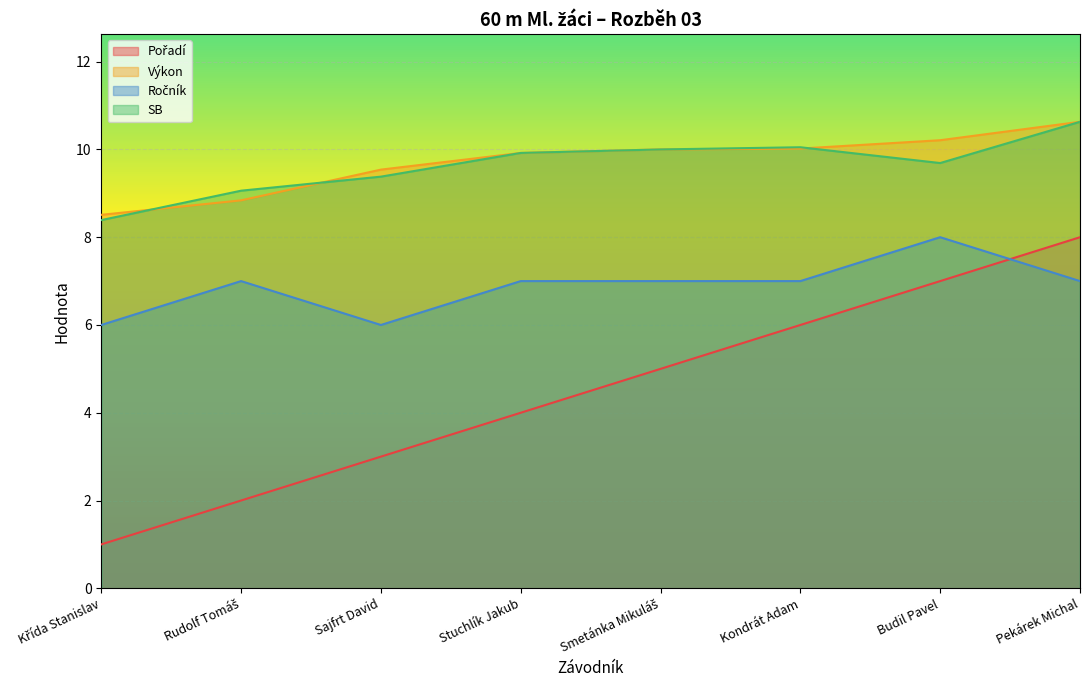

Between Stuchlík Jakub and Rudolf Tomáš, which is larger?

Stuchlík Jakub